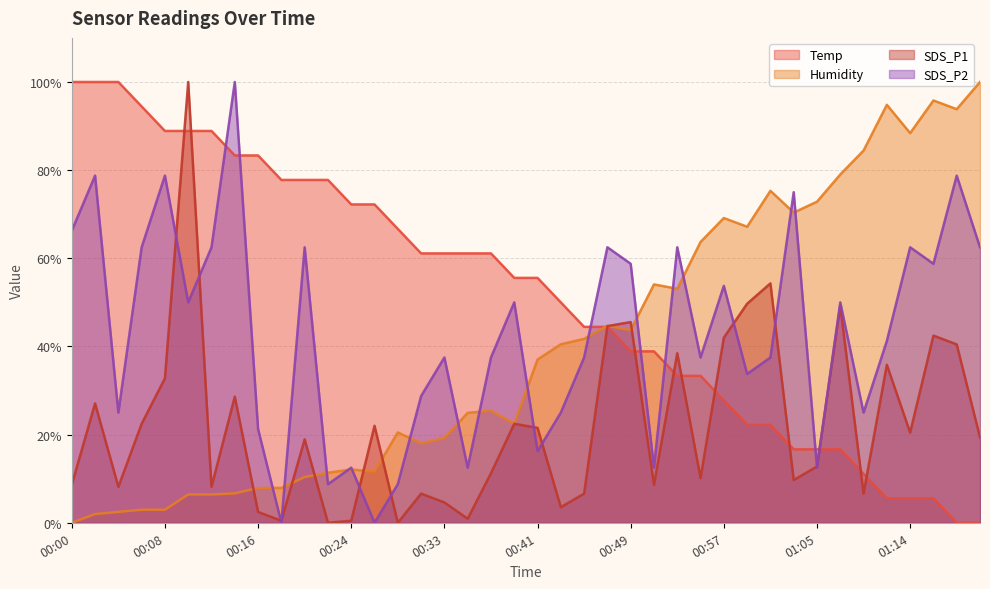

At which label is Humidity closest to 49?

00:53